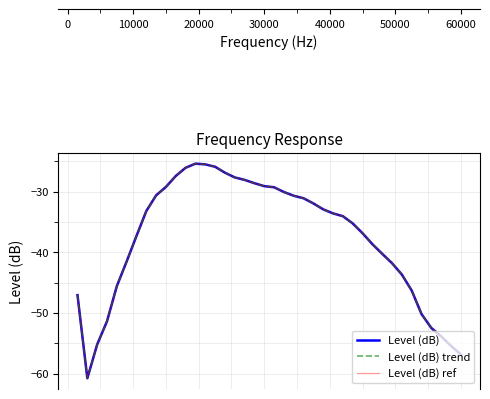

Is this an area chart (filled region under the line)?

No